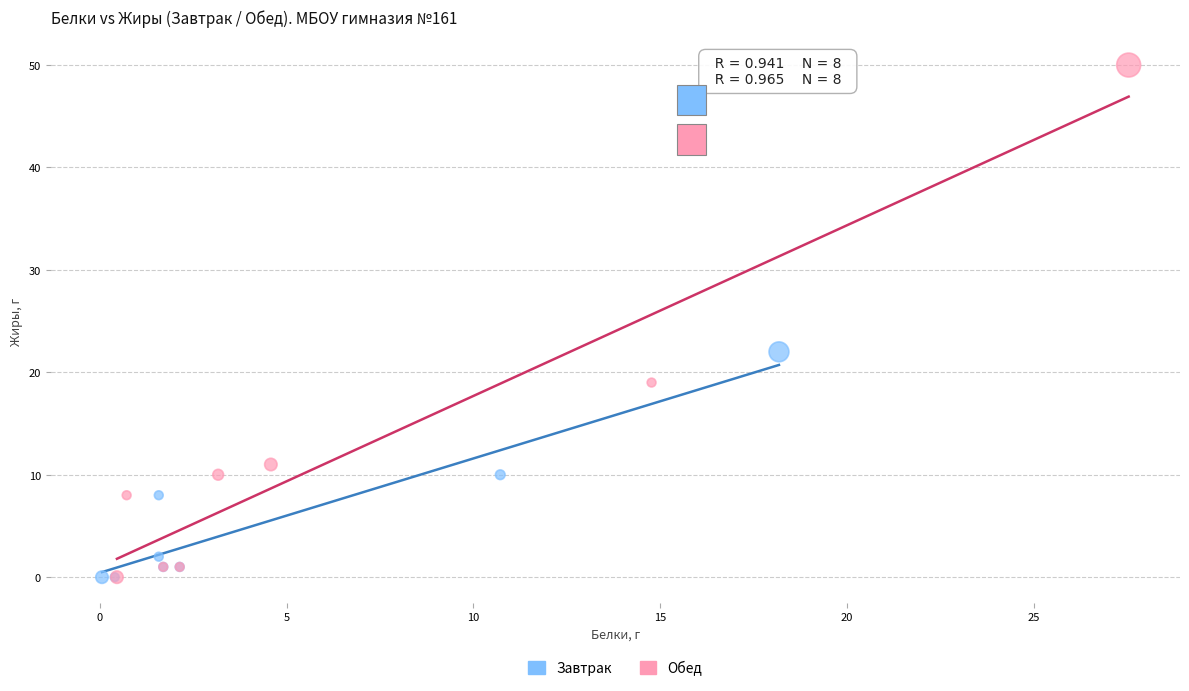

Which series reaches the maximum Y coordinate?

Обед